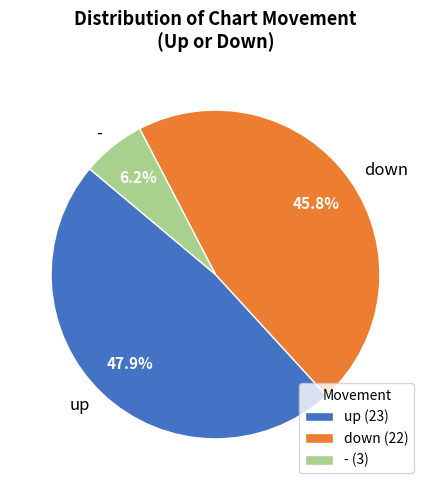

Is it true that - is 6% of the pie?

True